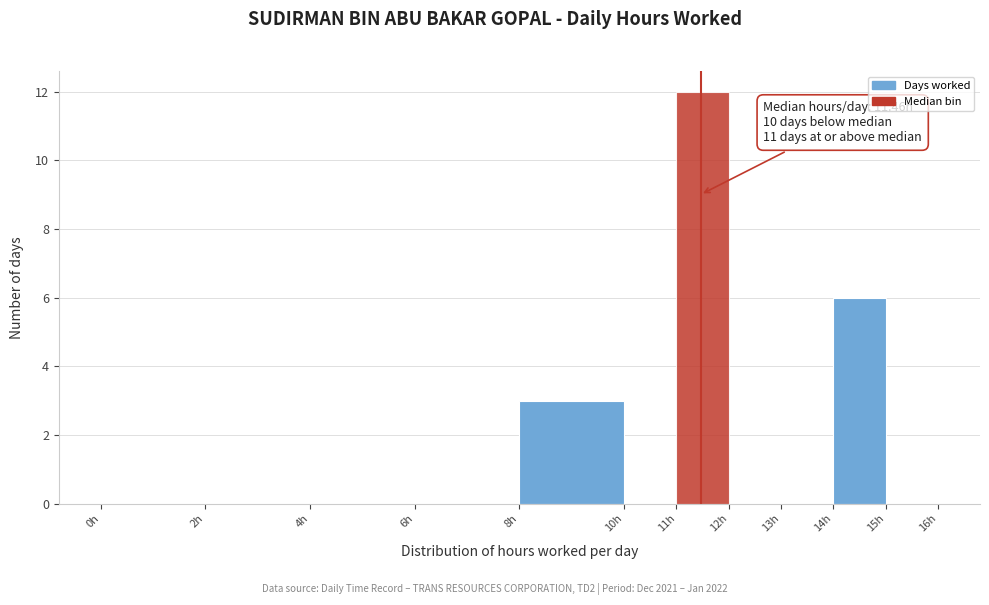

Which range on the x-axis has the tallest bar?

11 to 12